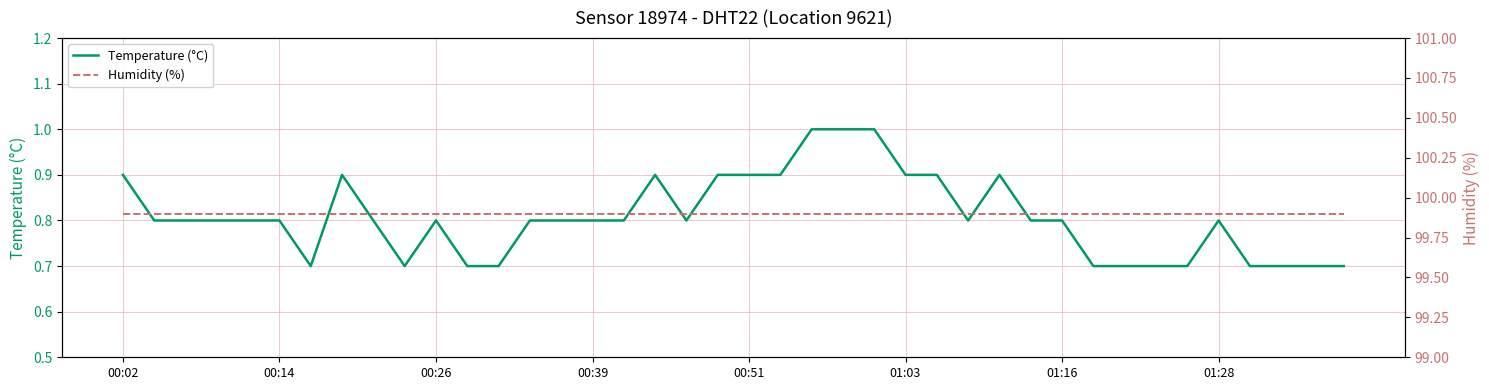

List the series in order of their overall mean, highest first.

Humidity (%), Temperature (°C)